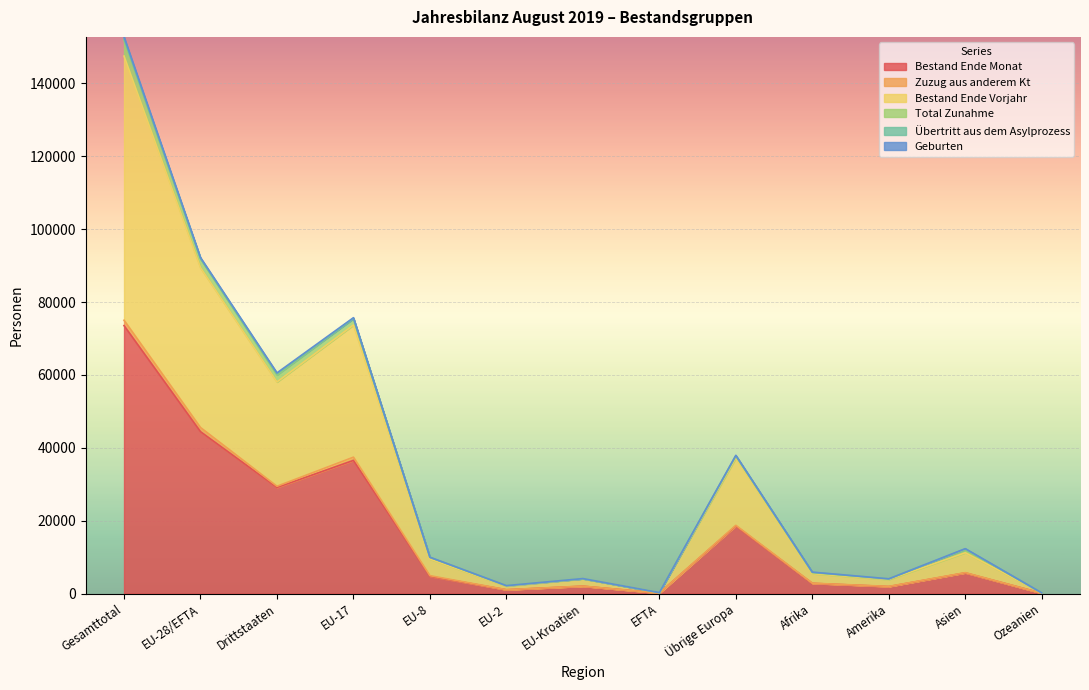

Which category has the highest value in the Bestand Ende Monat series?

Gesamttotal